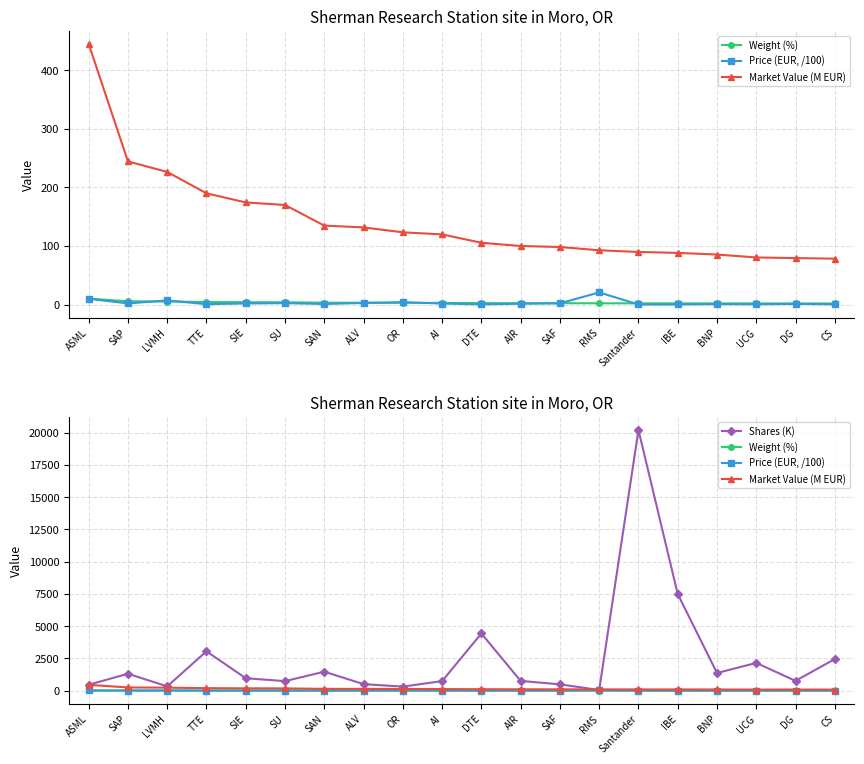

The value of Shares (K) at OR is 453.6. True or false?

False